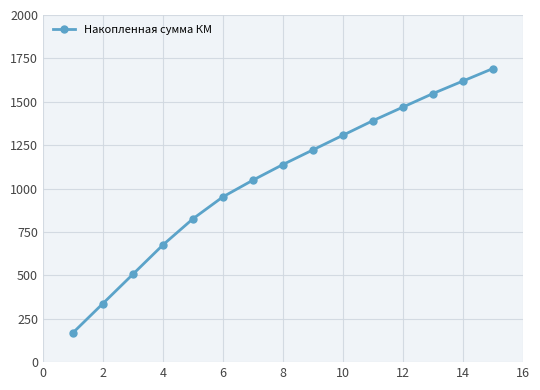

Reading left to right, transcribe all the data shown in this chart.

168.8	337.6	506.3	675.1	825.7	952.3	1048.5	1138.5	1222.9	1307.3	1391.3	1469.5	1547.5	1619.7	1691.7